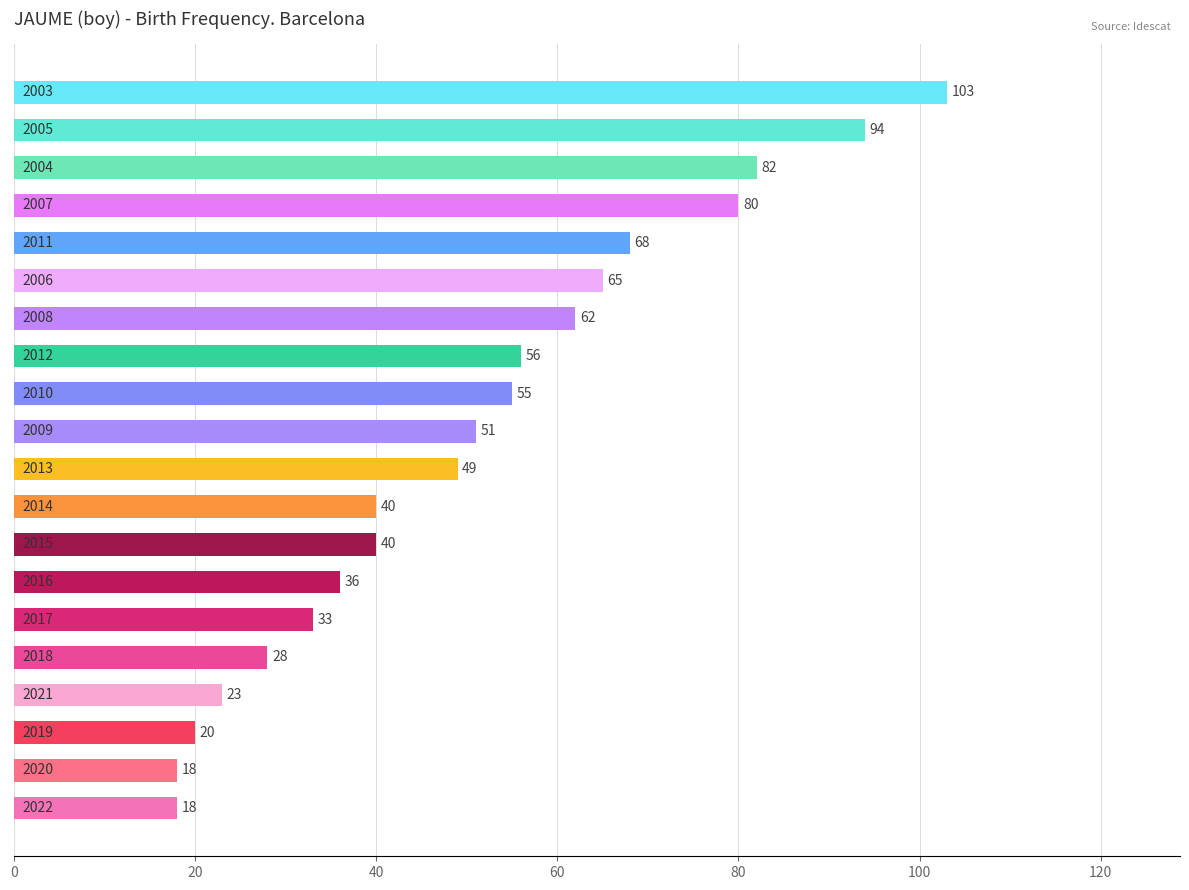

What is the smallest value displayed?

18